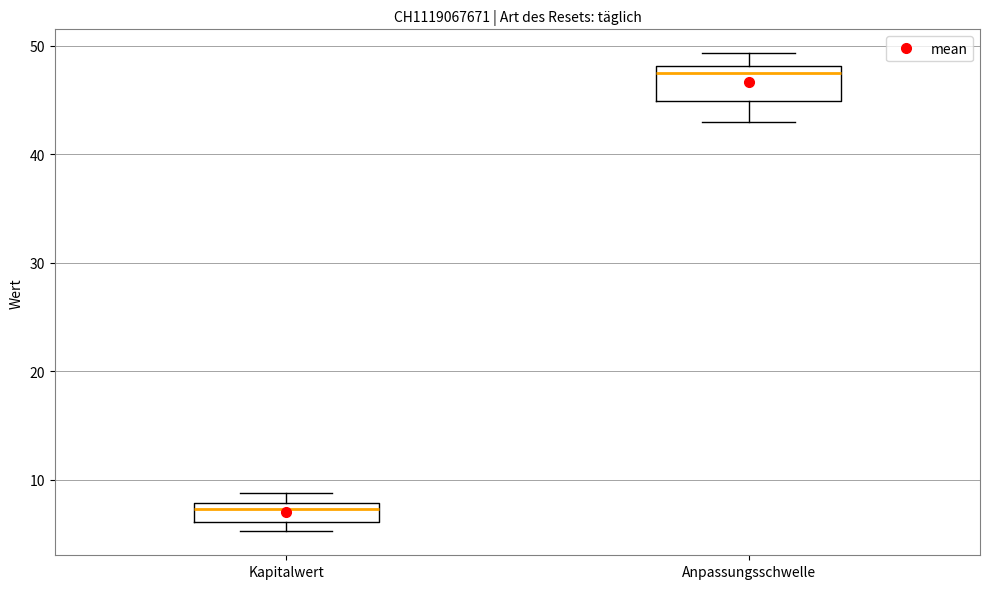

Reading left to right, read every box against the y-axis: the position of its median line, the range the box covers, and the ends of its whiskers. The values are not printed on the chart, so give them approximately, as read against the axis.

Kapitalwert: median 7, box 6 to 8, whiskers 5 to 9
Anpassungsschwelle: median 48 (just below the box's upper edge), box 45 to 48, whiskers 43 to 49